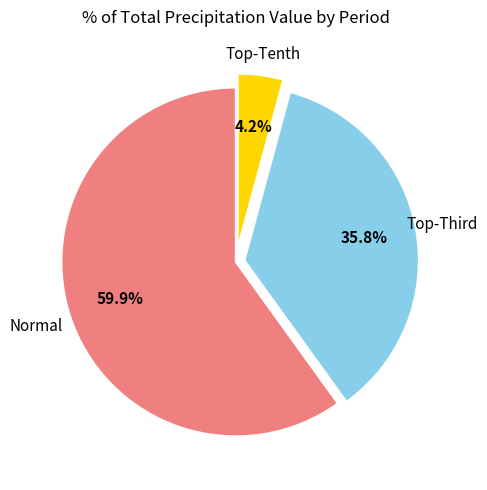

Count the number of slices in the pie.

3